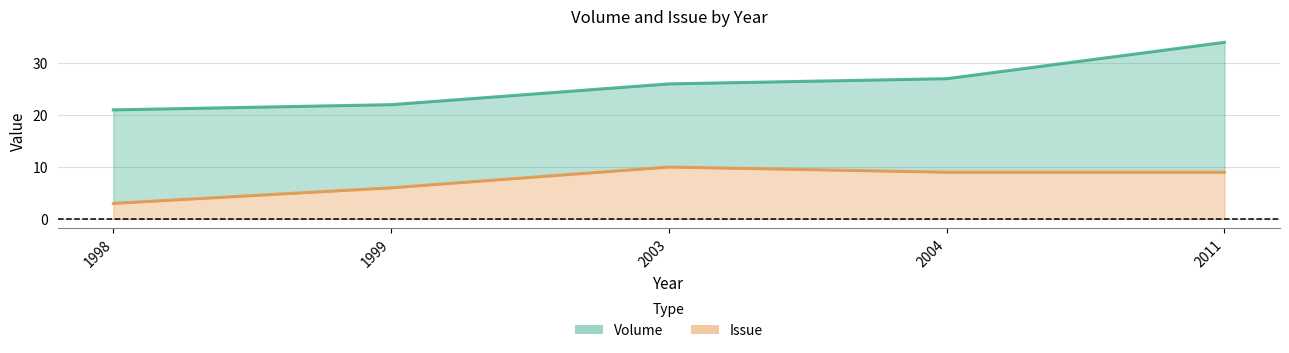

Reading left to right, what are all the values shown in this chart?

Volume: 1998=21	1999=22	2003=26	2004=27	2011=34
Issue: 1998=3	1999=6	2003=10	2004=9	2011=9